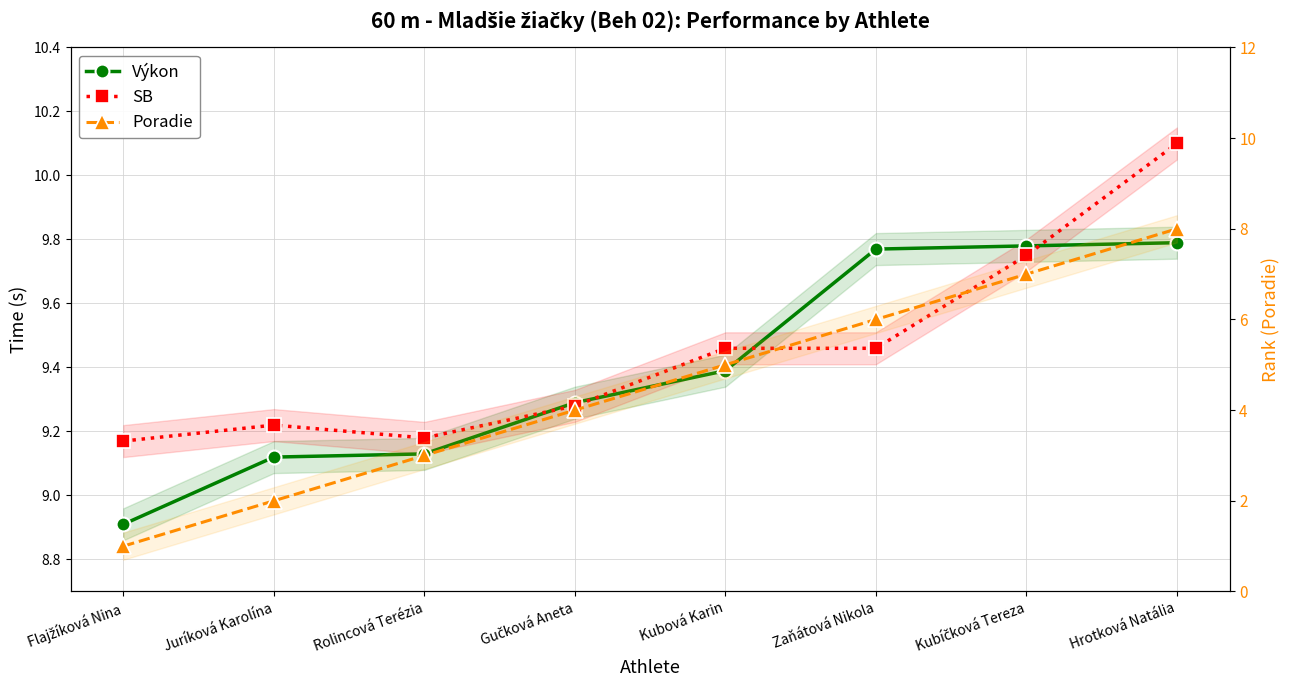

At which label does SB reach its peak?

Hrotková Natália